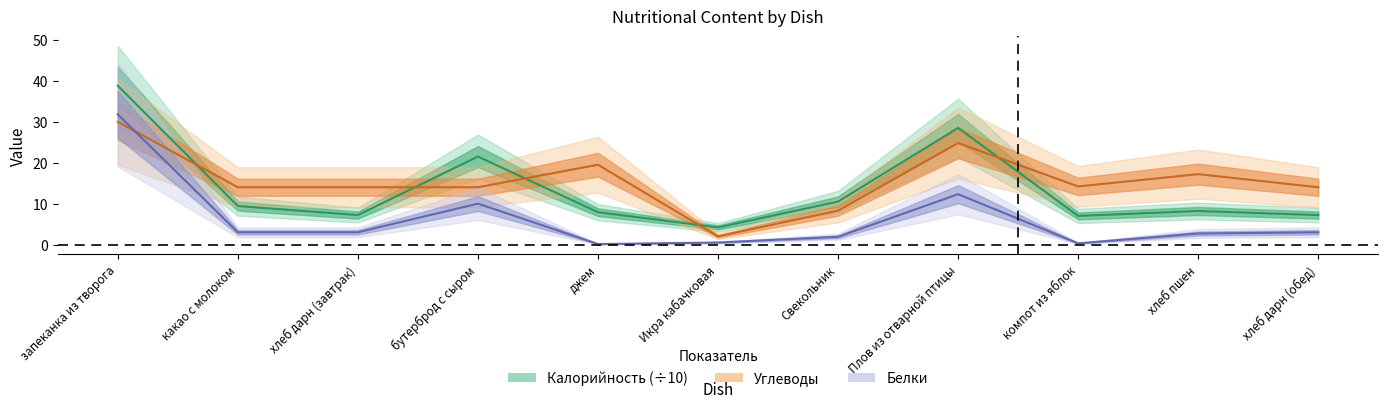

Between Плов из отварной птицы and джем, which is larger?

Плов из отварной птицы